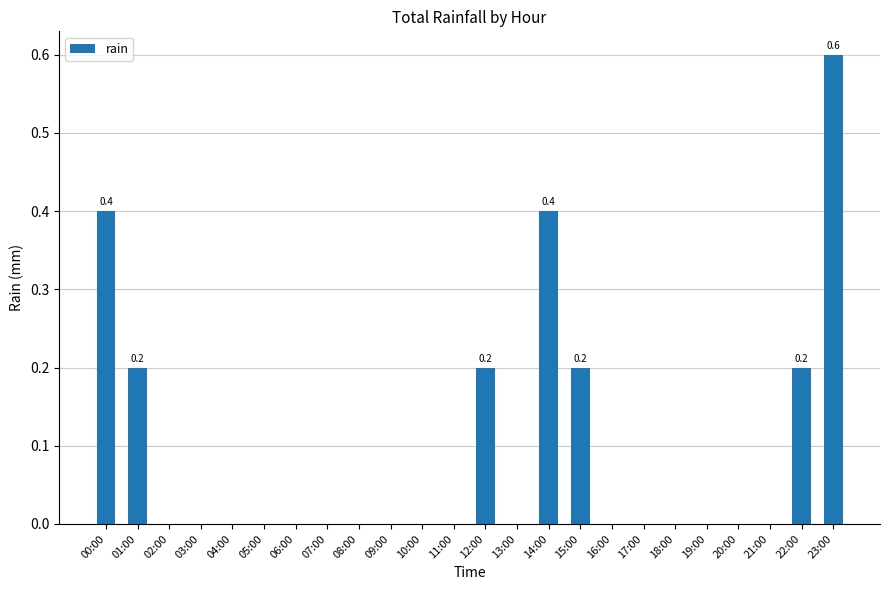

What is the change in value from 08:00 to 15:00?

+0.2